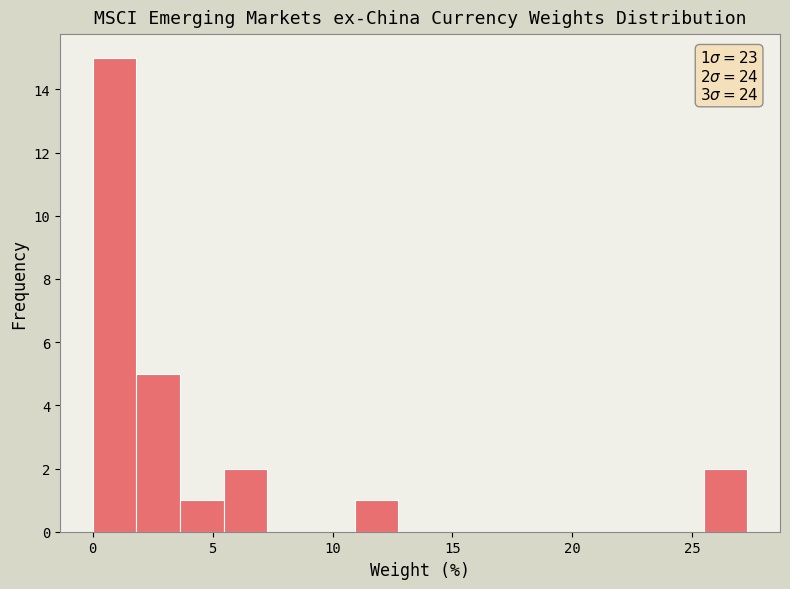

Around what value on the x-axis is the tallest bar? Give the approximate position of its centre, as read against the axis.

1.0